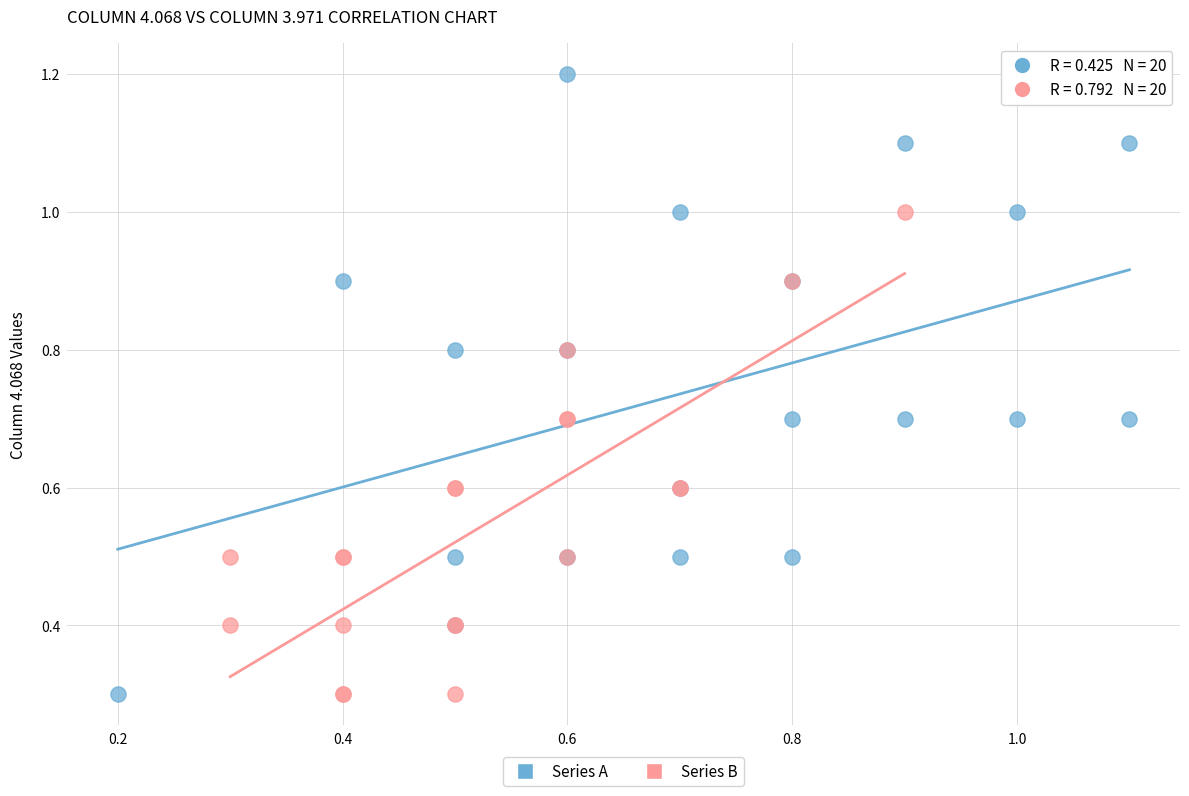

Which series reaches the maximum Y coordinate?

Series A